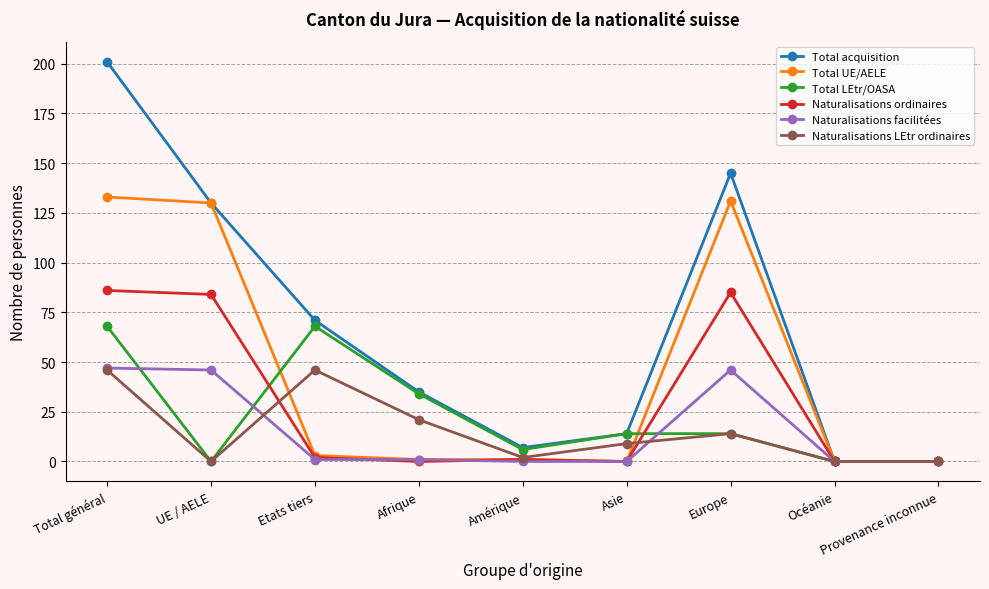

Which series has the largest total across all categories?

Total acquisition